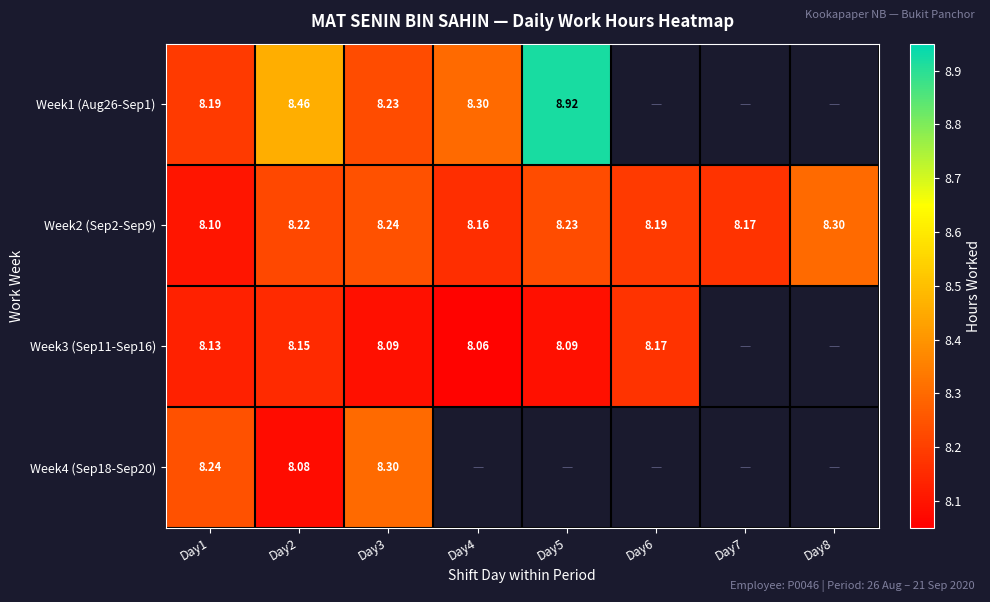

Is the value of Week2 (Sep2-Sep9) at Day2 greater than the value of Week4 (Sep18-Sep20) at Day2?

Yes